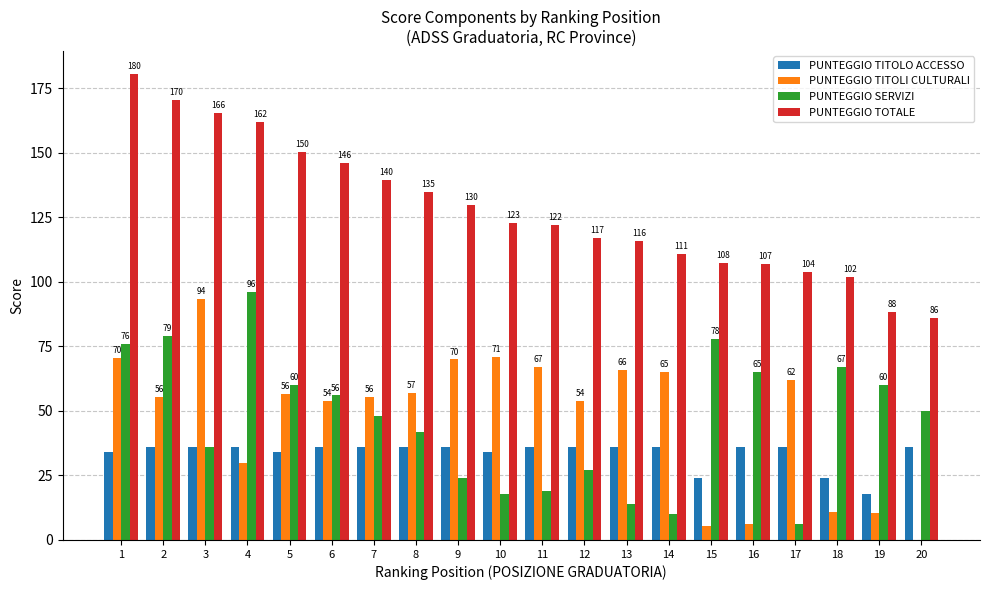

Is the value of PUNTEGGIO SERVIZI at 16 greater than the value of PUNTEGGIO TITOLI CULTURALI at 4?

Yes